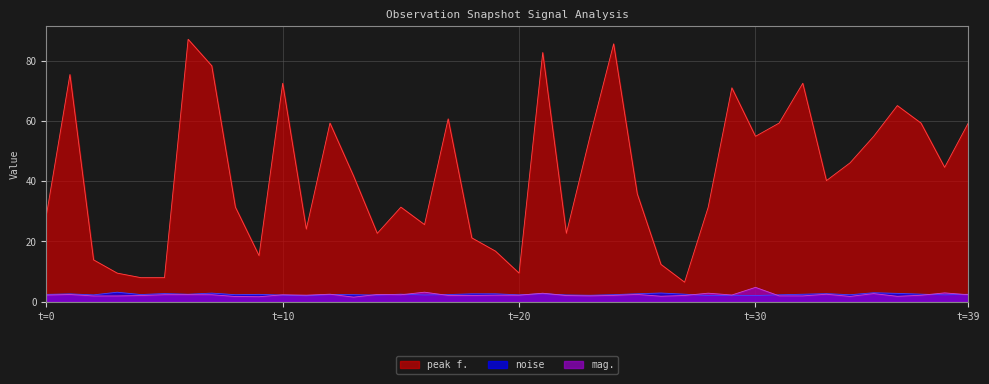

What is the label of the 26th point from the right?

14